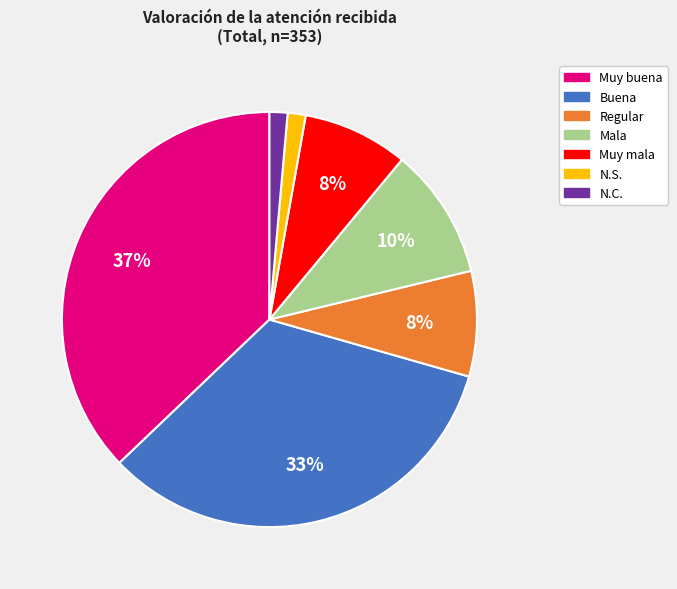

Approximately how many times larger is the value at Regular compared to Muy mala?

1.0